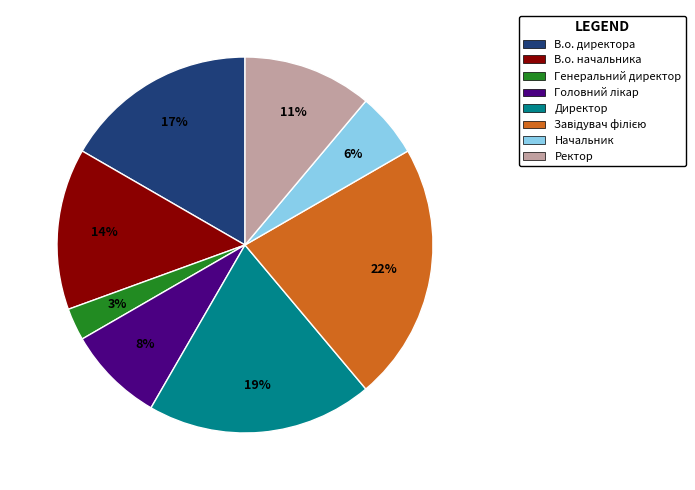

Which slice is the smallest?

Генеральний директор